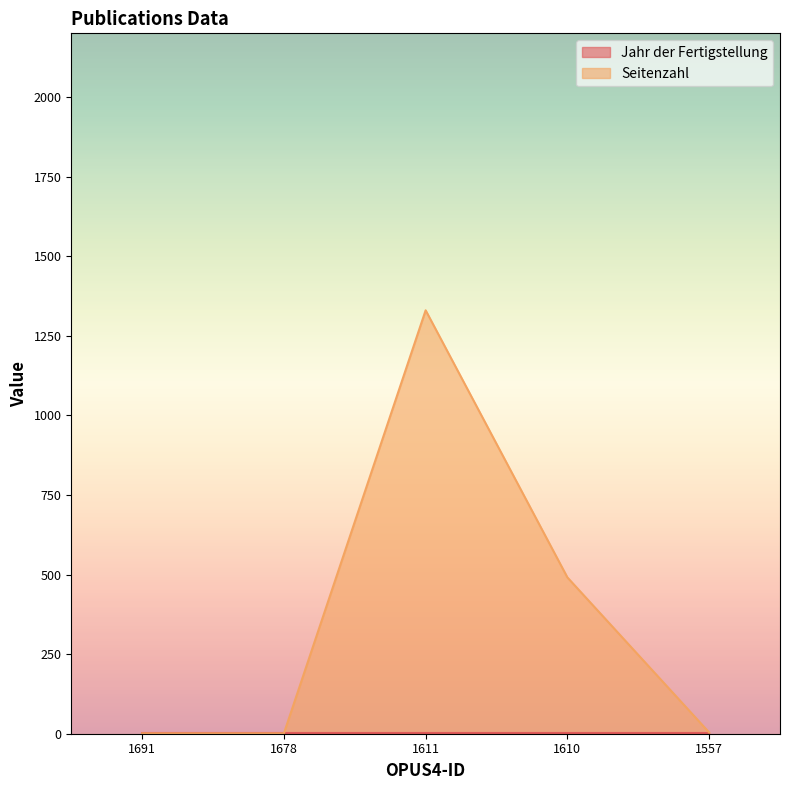

How many points are higher than both their immediate neighbors (excluding endpoints)?

1